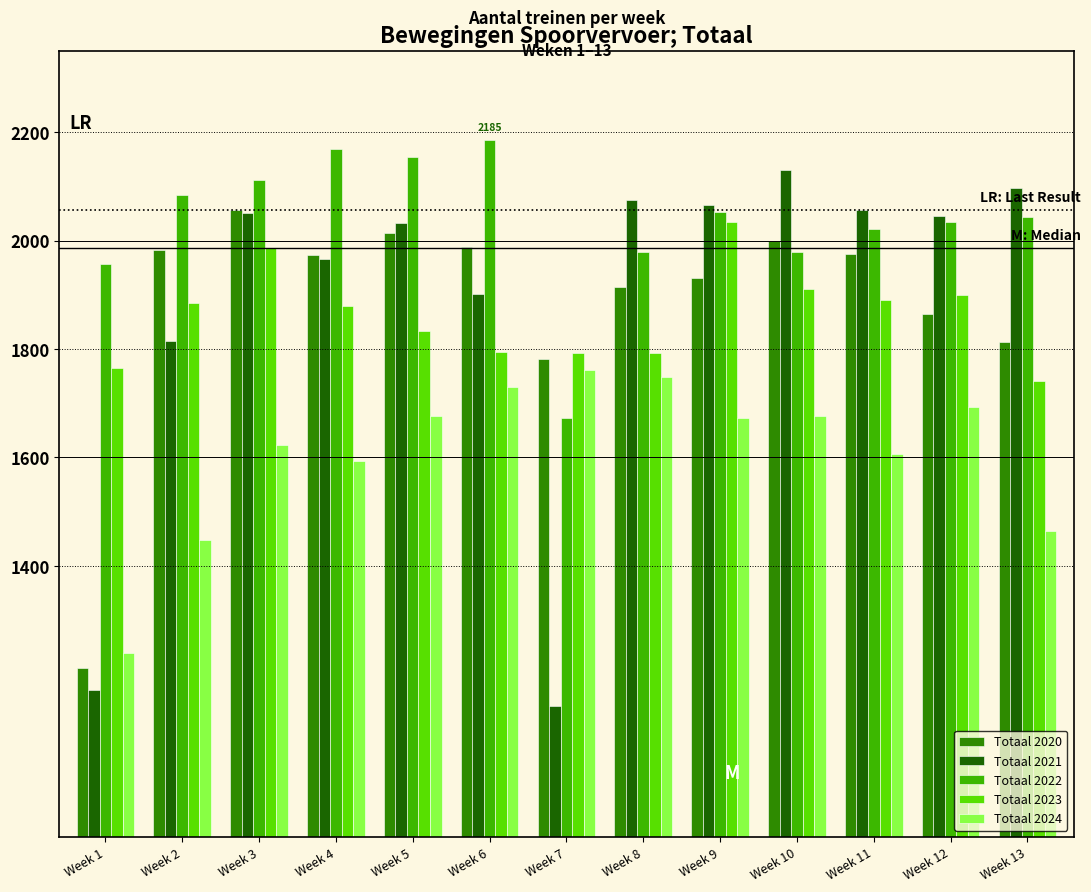

What is the sum of the Totaal 2021 values at Week 8 and Week 6?

3977